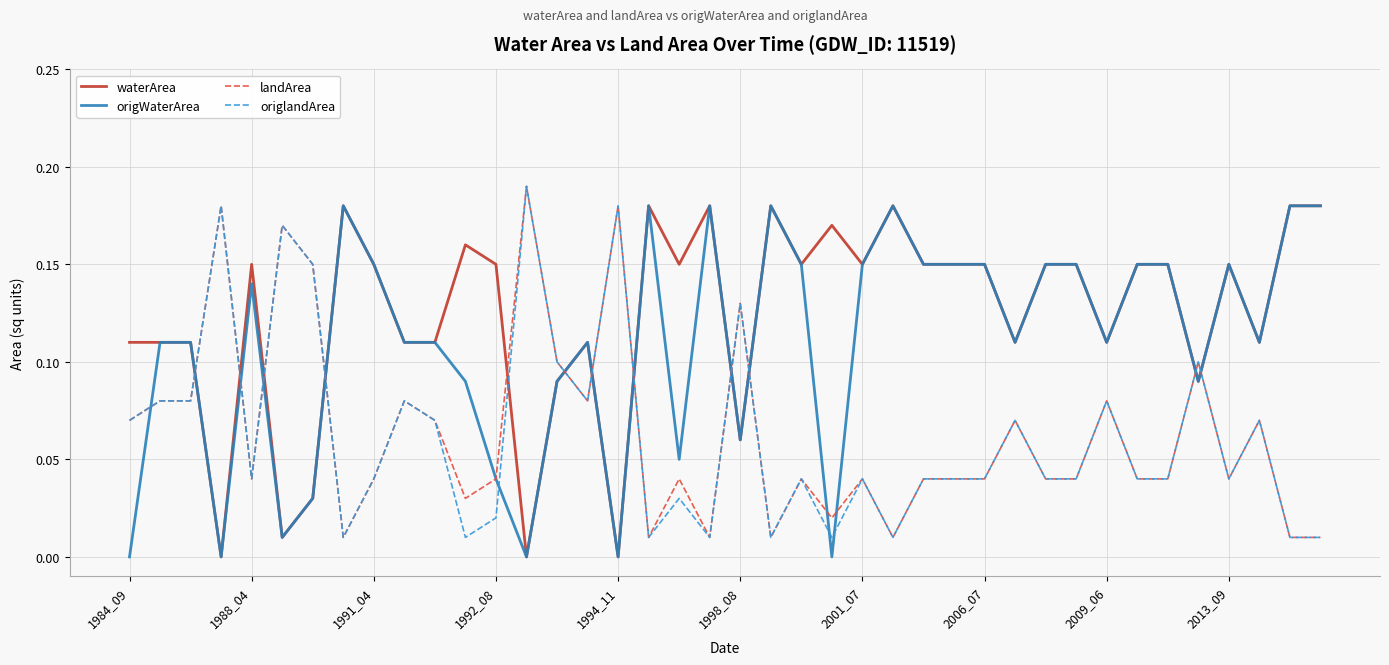

Which series ends up on top after the final intersection of origlandArea and waterArea?

waterArea